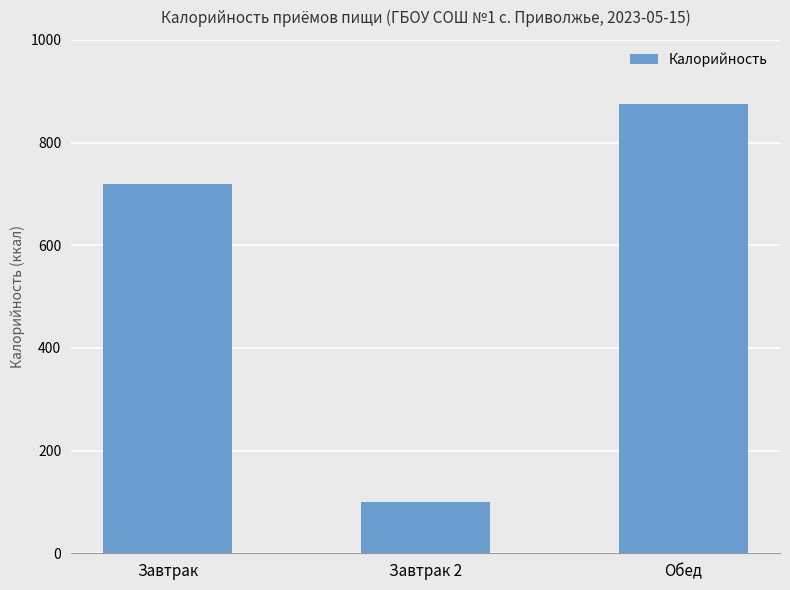

What is the difference between the maximum and minimum values?

776.6